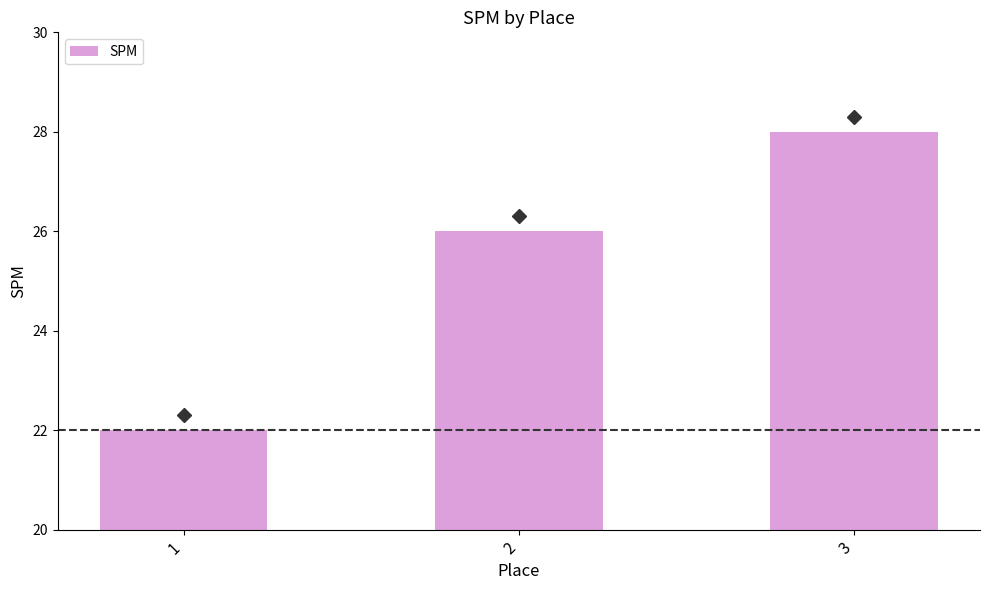

Rank the categories by value from lowest to highest.

1, 2, 3